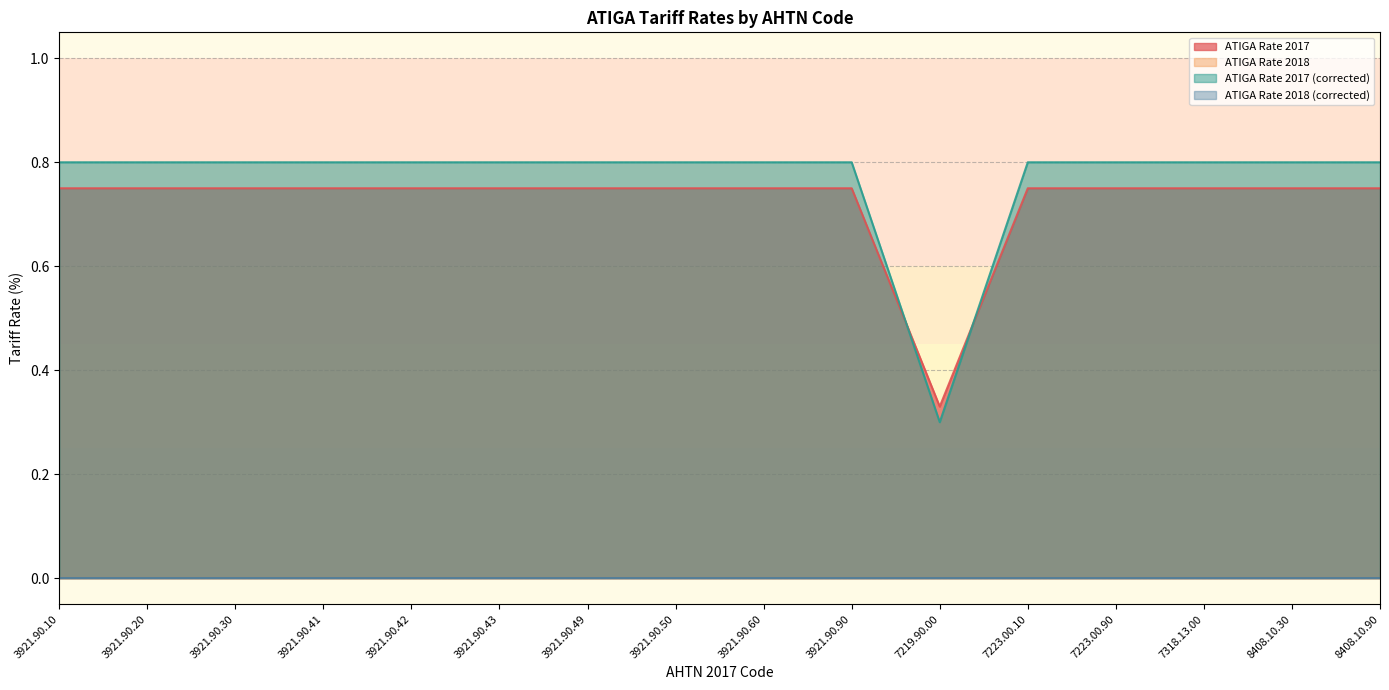

Between 3921.90.20 and 8408.10.30, which series saw the biggest shift?

ATIGA Rate 2017